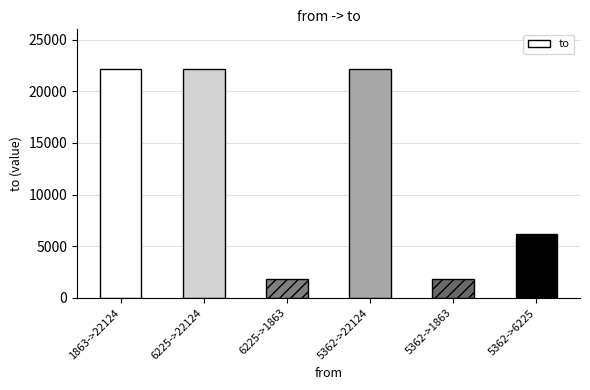

The value at 5362->22124 is 32784. True or false?

False